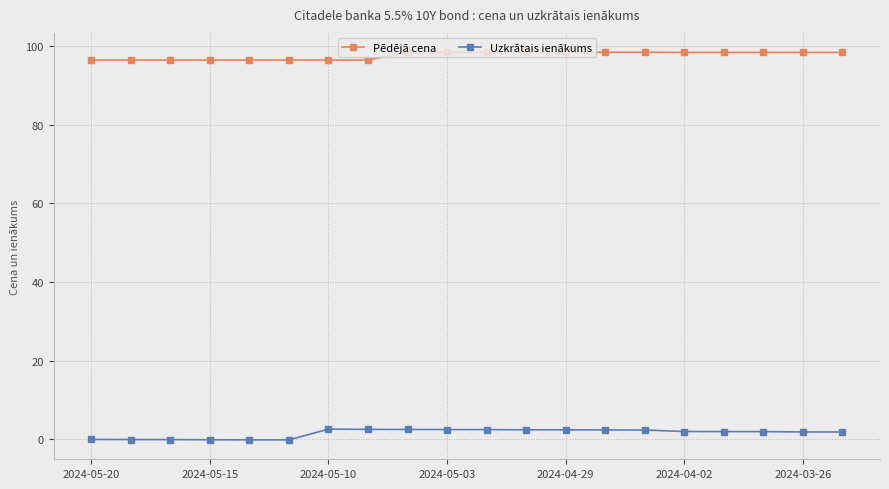

Which series has the widest spread of values?

Uzkrātais ienākums